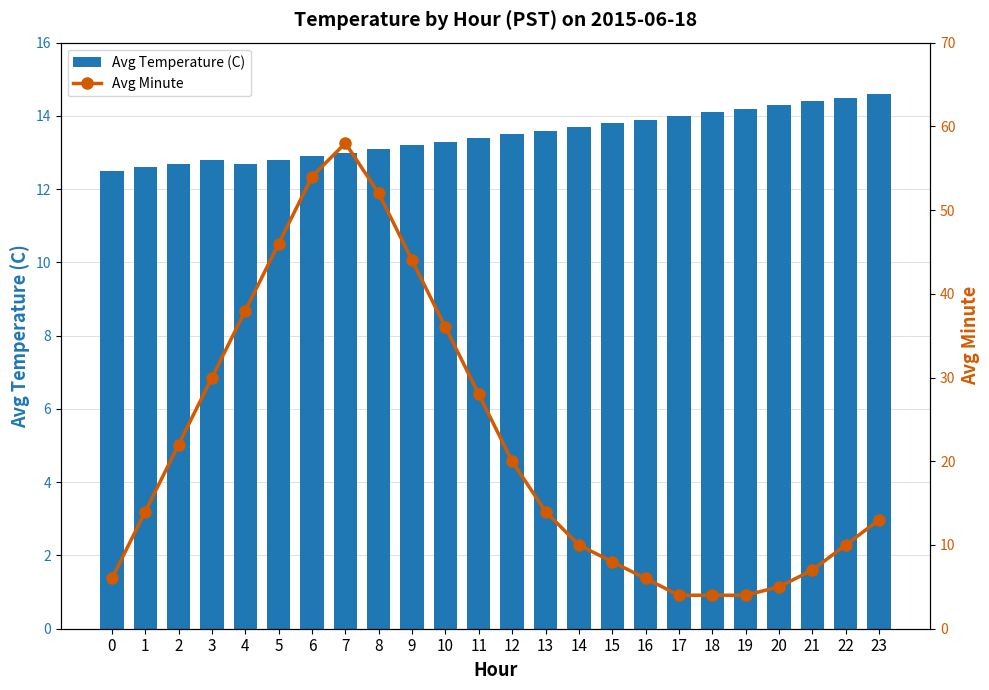

Rank the categories by Avg Minute value from lowest to highest.

17, 18, 19, 20, 0, 16, 21, 15, 14, 22, 23, 1, 13, 12, 2, 11, 3, 10, 4, 9, 5, 8, 6, 7